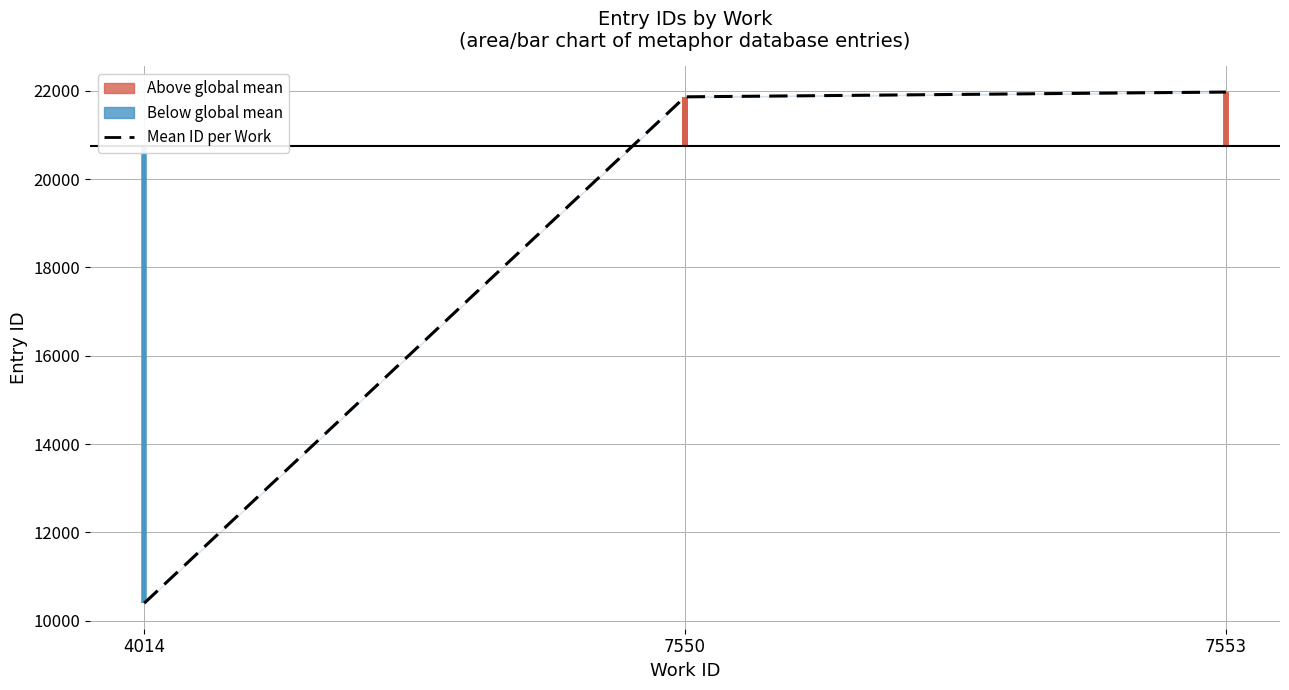

Which category has the highest value across all series?

7553